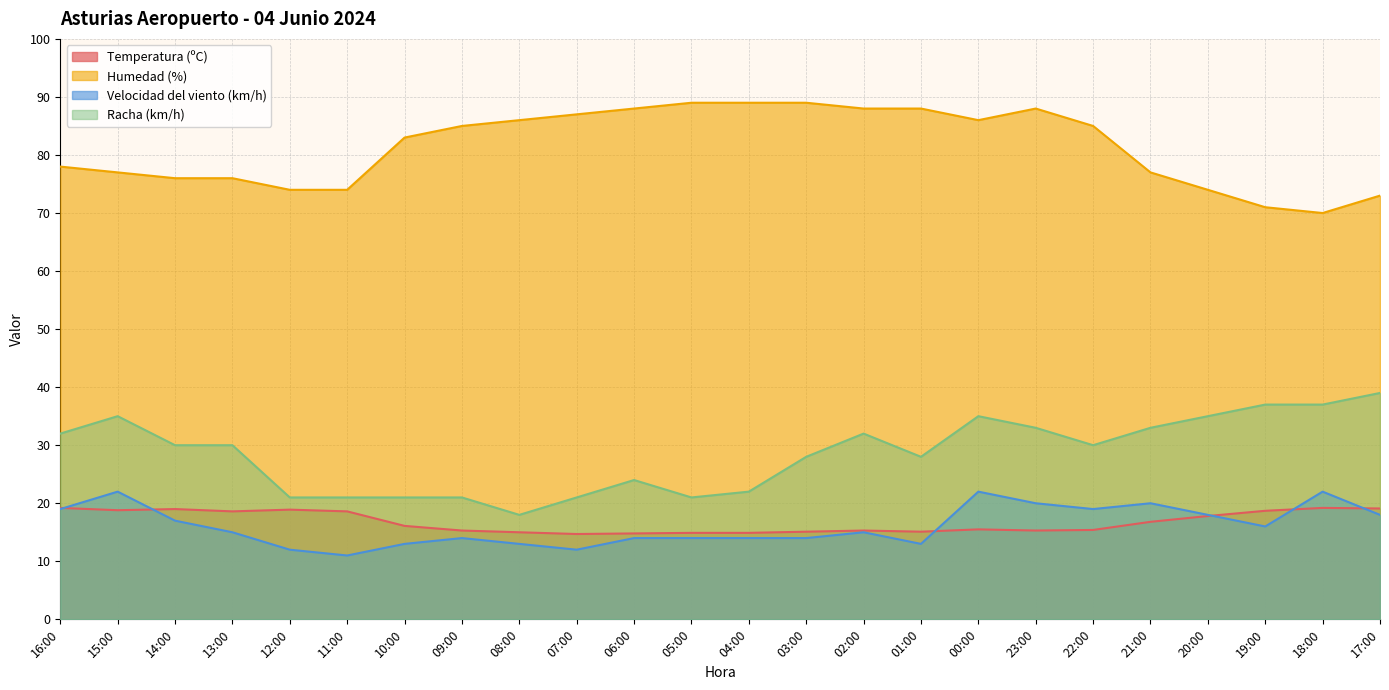

Between 10:00 and 02:00, which is larger?

10:00